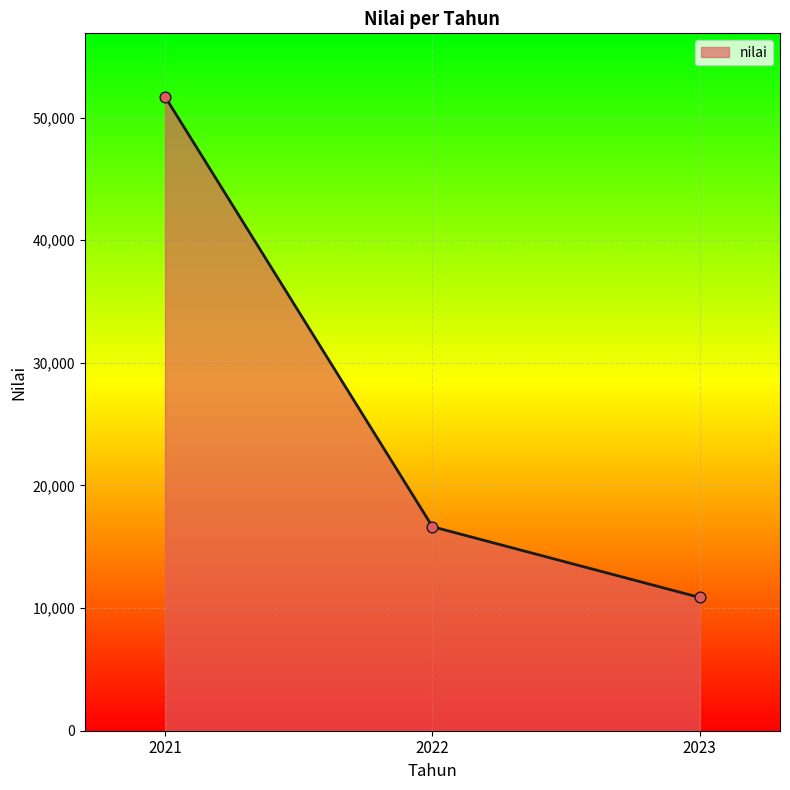

What is the ratio of the value at 2021 to the value at 2023?

4.8